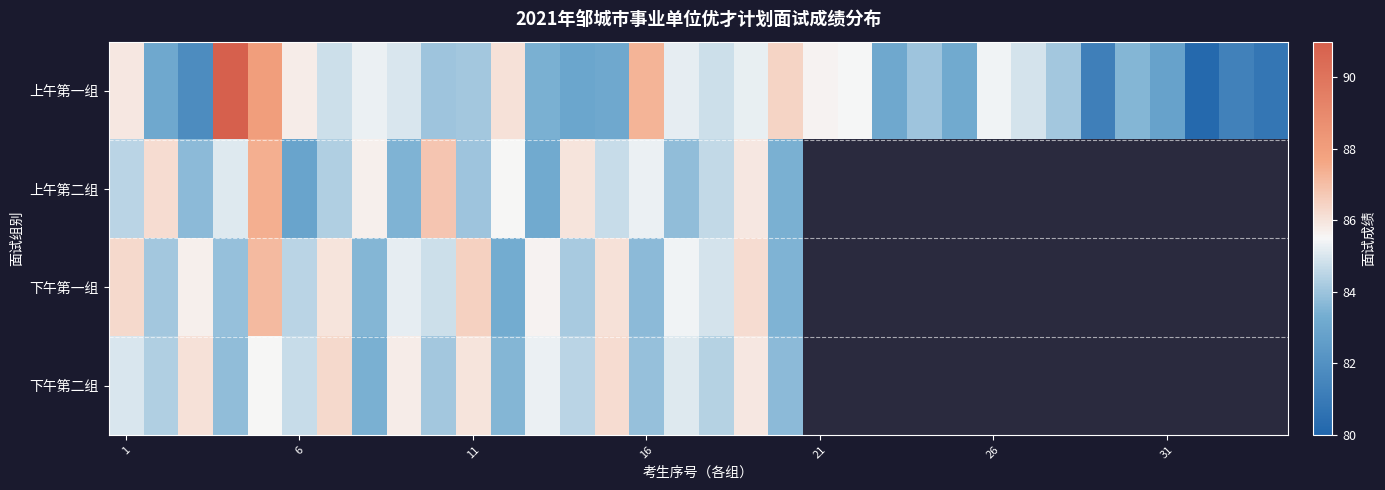

Between 8 and 29, which is larger?

8